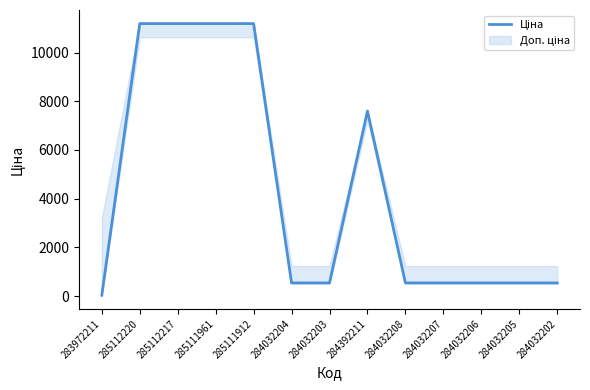

What is the sum of all values?

56154.2